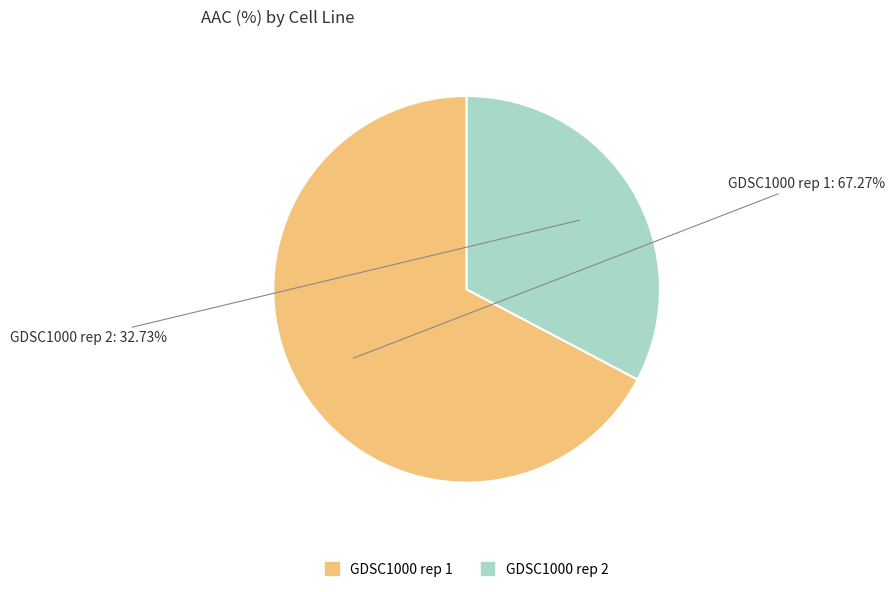

Which slice is the smallest?

GDSC1000 rep 2